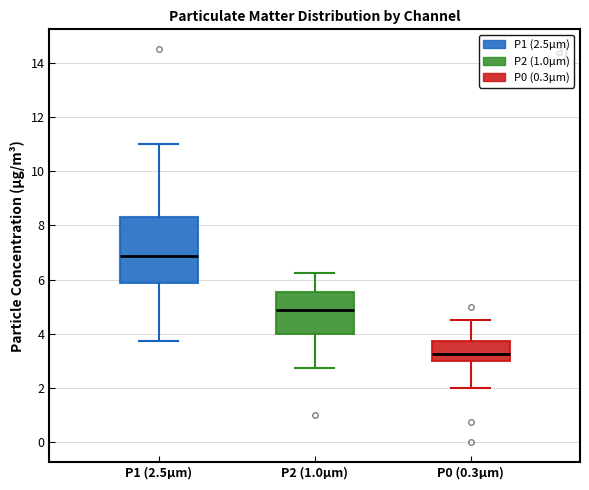

Where is the lower edge of the box for P0 (0.3μm) on the y-axis? The values are not printed on the chart, so give them approximately, as read against the axis.

3.0